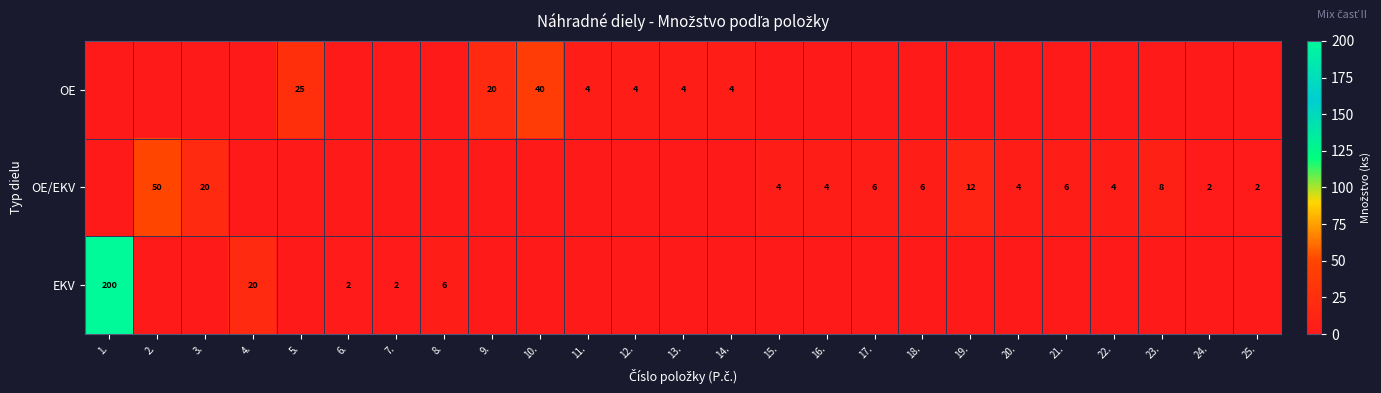

How many categories are shown in the chart?

25